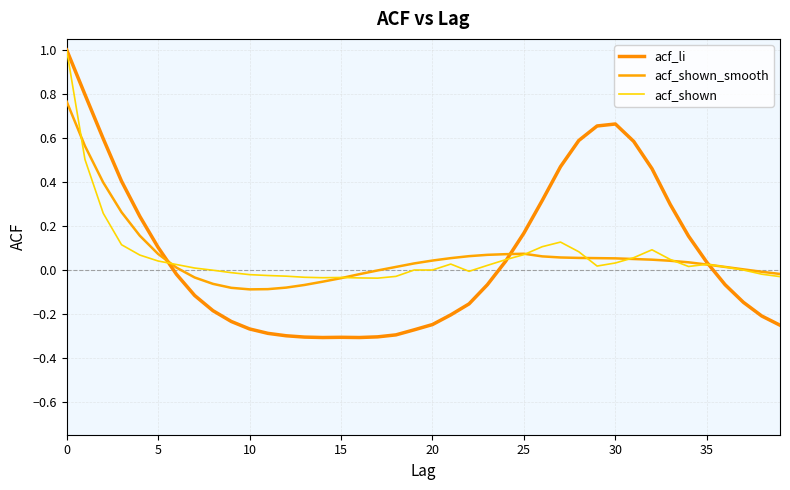

How many lines are shown in the chart?

3